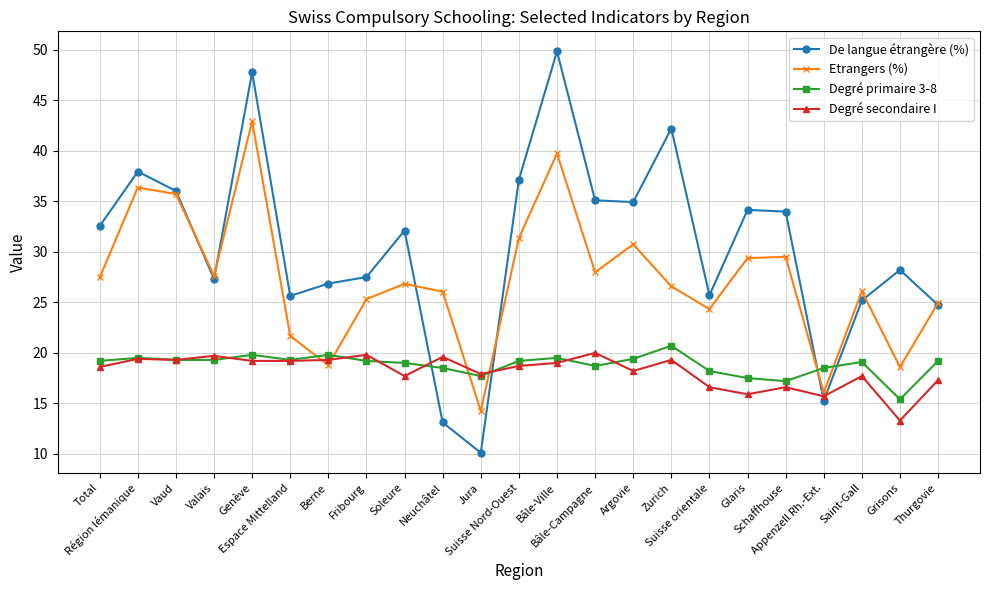

The Degré secondaire I series shows 9.0 at Bâle-Ville. True or false?

False